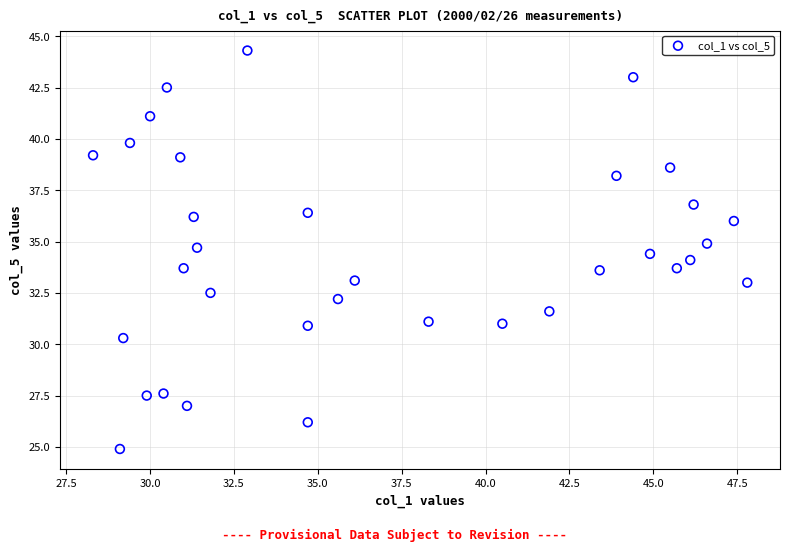

What is the range of X values (max minus min)?

19.5